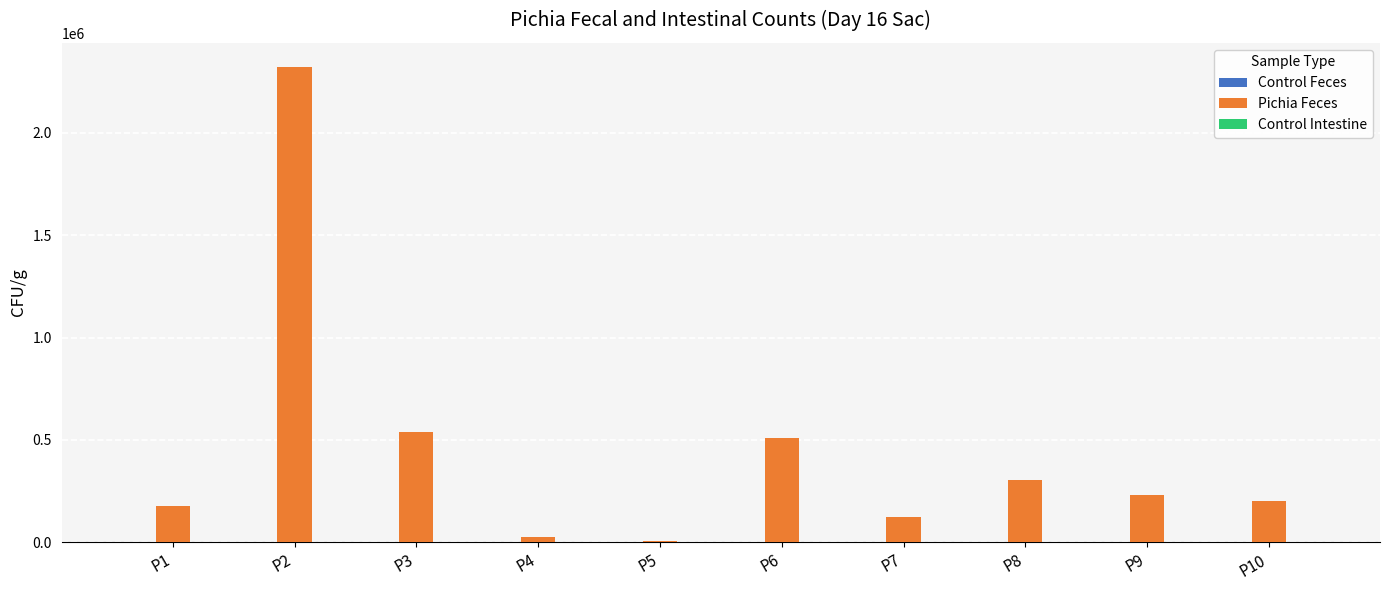

What is the sum of all values?

4440530.8